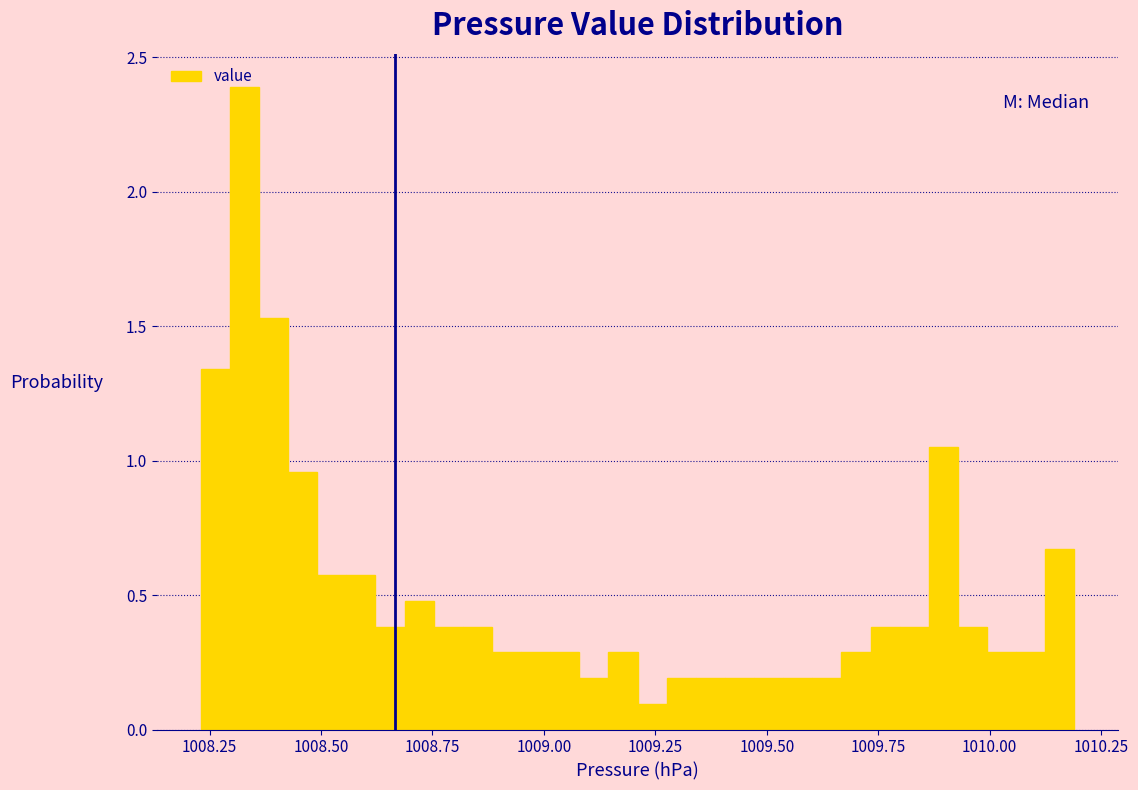

Around what value on the x-axis is the tallest bar? Give the approximate position of its centre, as read against the axis.

1008.35